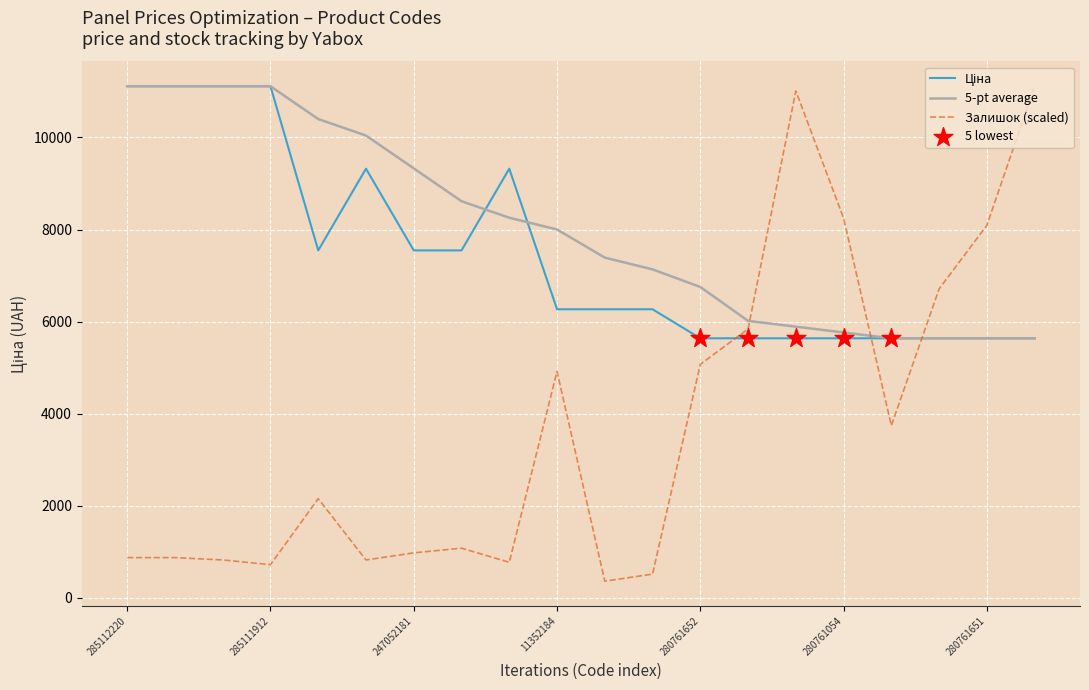

How many times do Залишок (scaled) and 5-pt average cross each other?

3